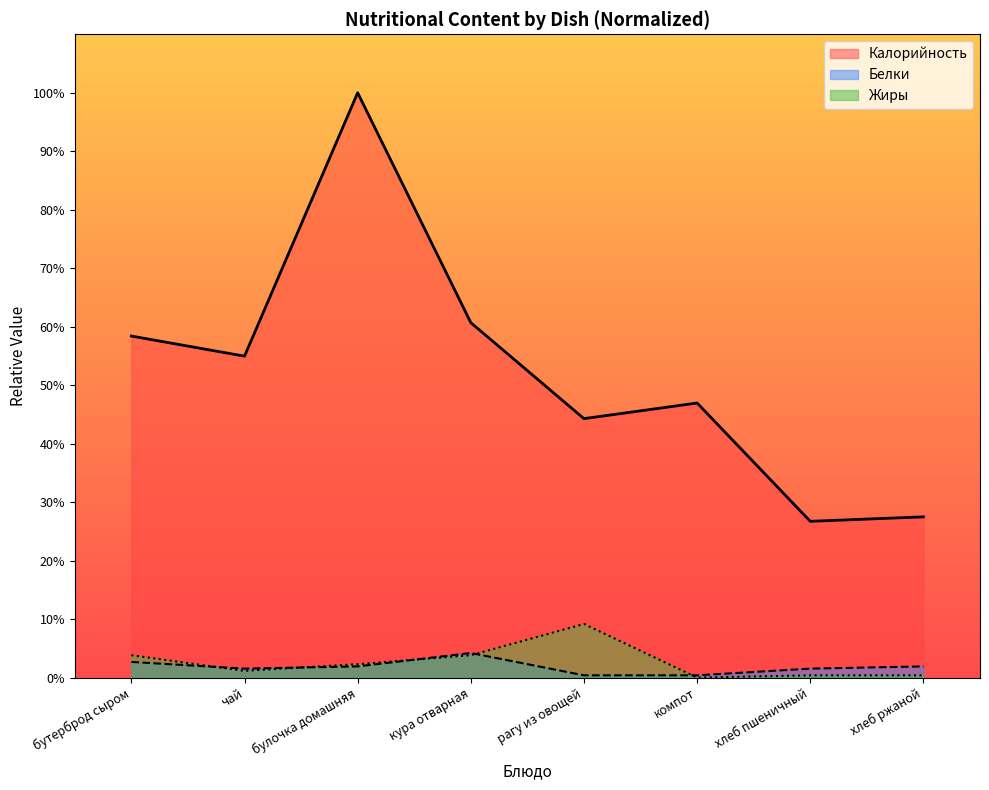

Which label corresponds to the smallest value in the chart?

компот